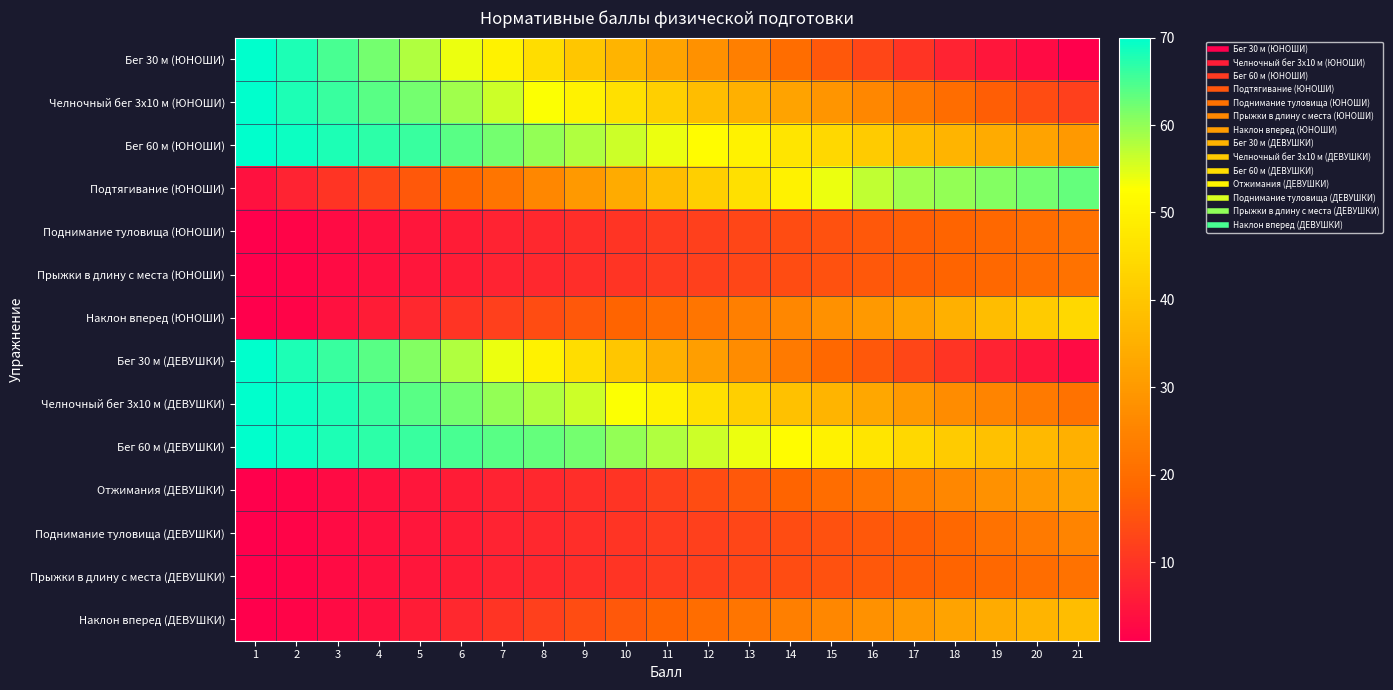

Rank the series by their maximum value, from lowest to highest.

Поднимание туловища (ЮНОШИ), Прыжки в длину с места (ЮНОШИ), Прыжки в длину с места (ДЕВУШКИ), Поднимание туловища (ДЕВУШКИ), Отжимания (ДЕВУШКИ), Наклон вперед (ДЕВУШКИ), Наклон вперед (ЮНОШИ), Подтягивание (ЮНОШИ), Бег 30 м (ЮНОШИ), Челночный бег 3x10 м (ЮНОШИ), Бег 60 м (ЮНОШИ), Бег 30 м (ДЕВУШКИ), Челночный бег 3x10 м (ДЕВУШКИ), Бег 60 м (ДЕВУШКИ)